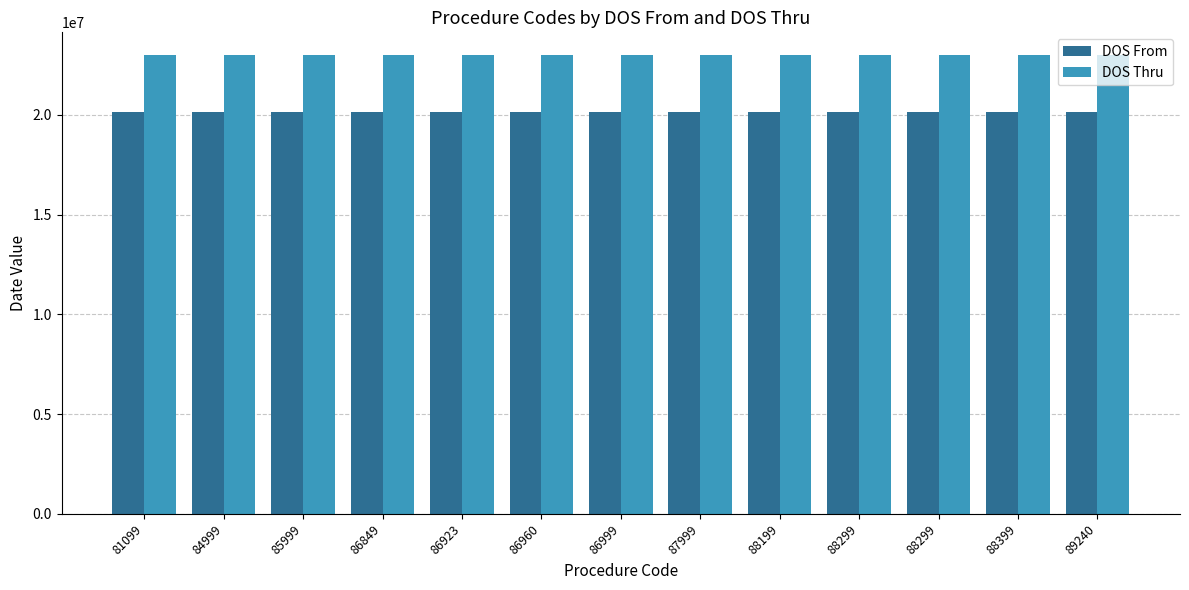

Reading left to right, transcribe all the data shown in this chart.

DOS From: 81099=20140701	84999=20140701	85999=20140701	86849=20140701	86923=20140701	86960=20140701	86999=20140701	87999=20140701	88199=20140701	88299=20140701	88299=20140701	88399=20140701	89240=20140701
DOS Thru: 81099=22991231	84999=22991231	85999=22991231	86849=22991231	86923=22991231	86960=22991231	86999=22991231	87999=22991231	88199=22991231	88299=22991231	88299=22991231	88399=22991231	89240=22991231